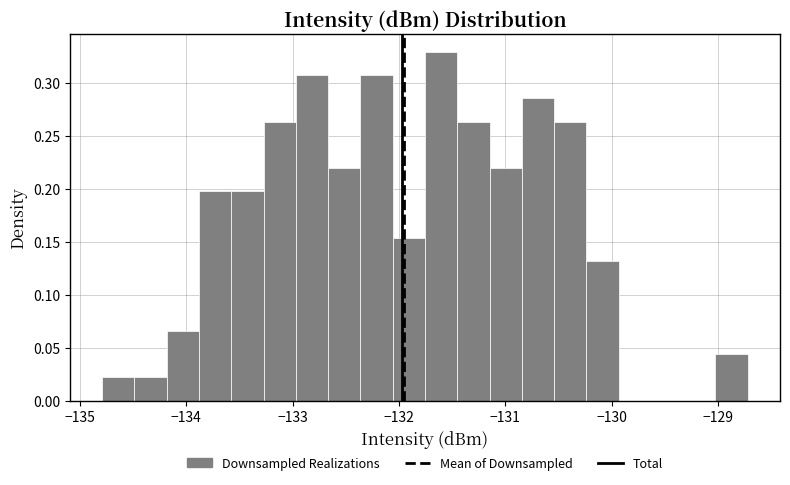

Around what value on the x-axis is the tallest bar? Give the approximate position of its centre, as read against the axis.

-131.6